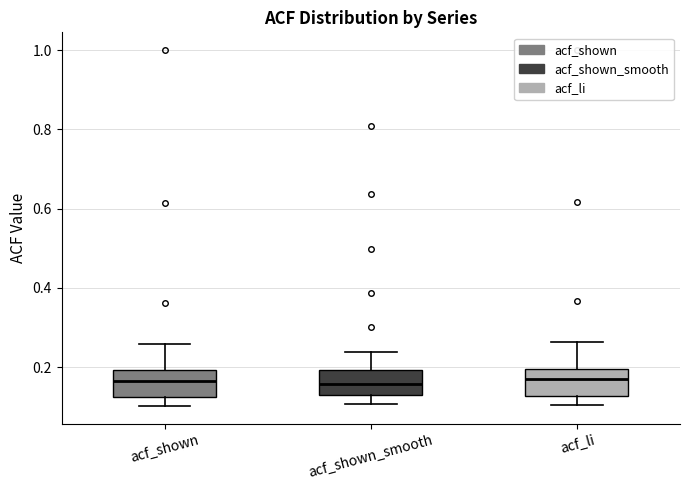

Reading left to right, transcribe this box plot: for each box, give where its median line is, the range the box spans, and where its two whiskers end, as read against the y-axis. The values are not printed on the chart, so give them approximately, as read against the axis.

acf_shown: median 0.16, box 0.12 to 0.20, whiskers 0.10 to 0.26
acf_shown_smooth: median 0.16, box 0.12 to 0.20, whiskers 0.10 to 0.24
acf_li: median 0.16, box 0.12 to 0.20, whiskers 0.10 to 0.26